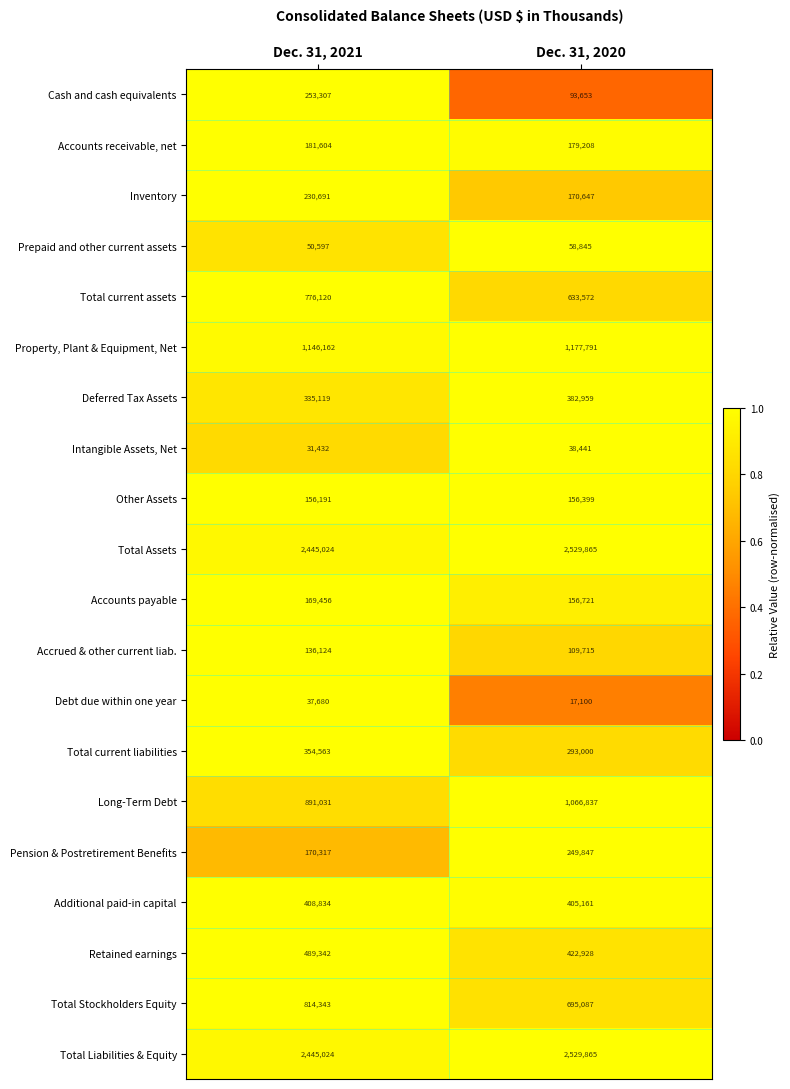

What is the total value across all series at Dec. 31, 2021?

11522961